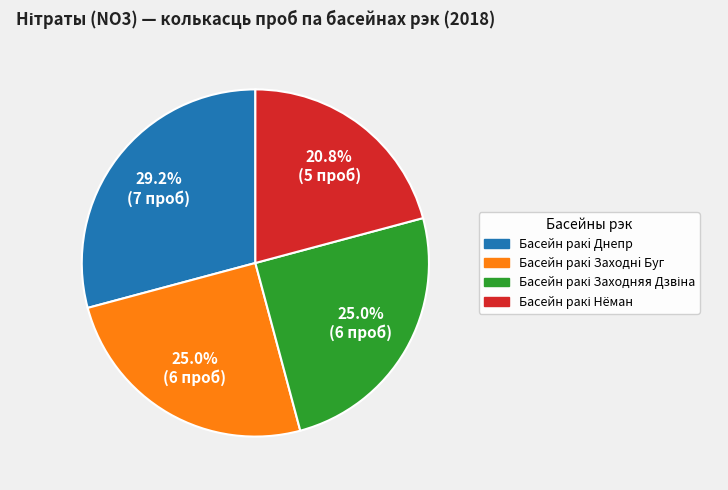

To the nearest percent, what is the average slice percentage?

25%